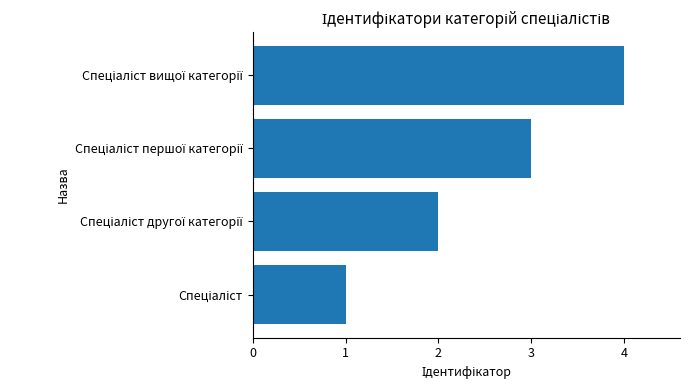

What is the sum of all values?

10